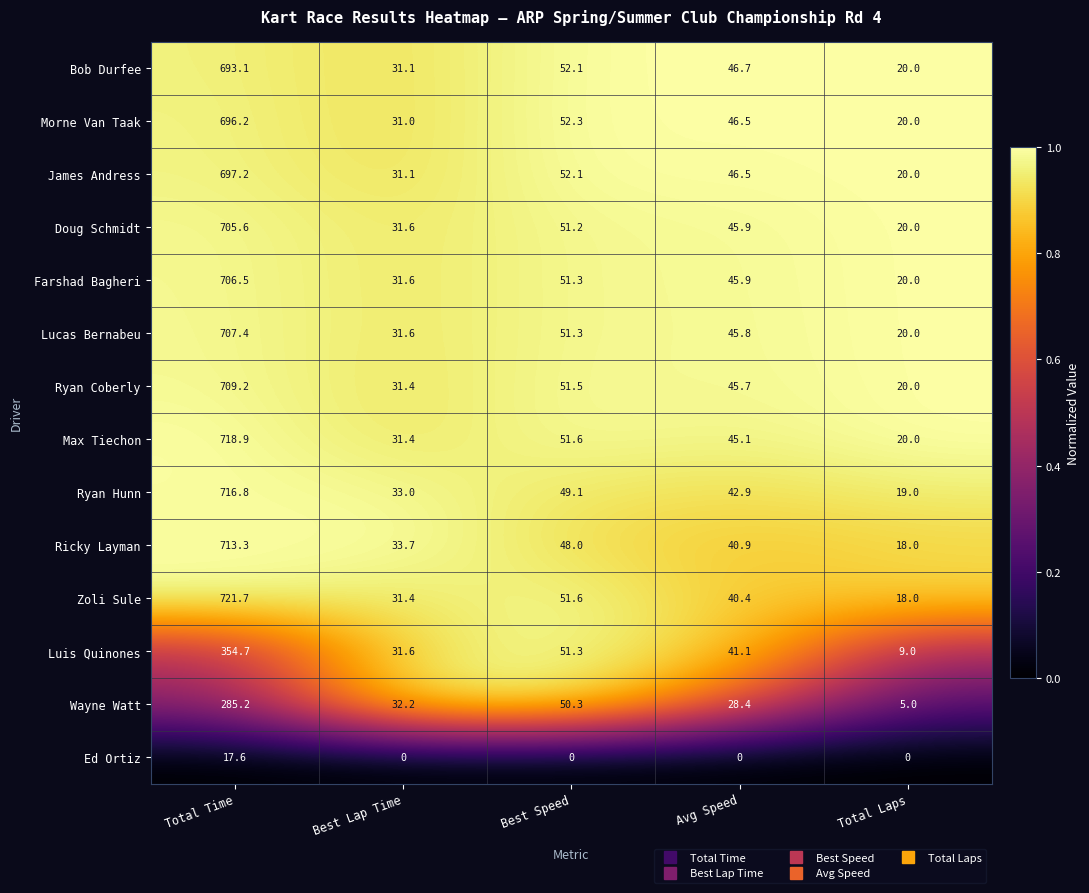

Which category has the lowest value in the James Andress series?

Total Laps